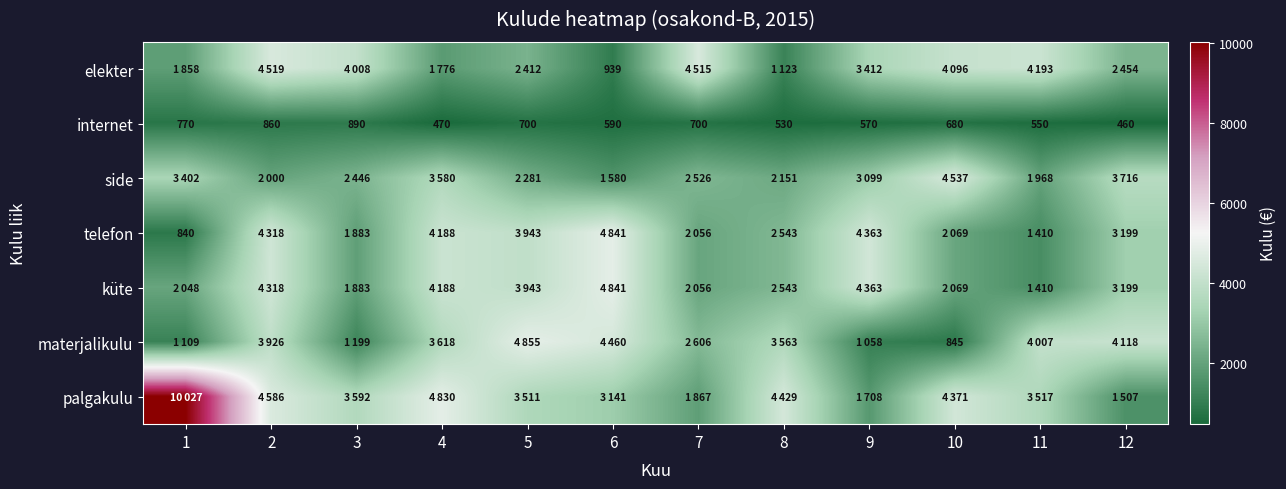

The telefon series shows 840 at 1. True or false?

True